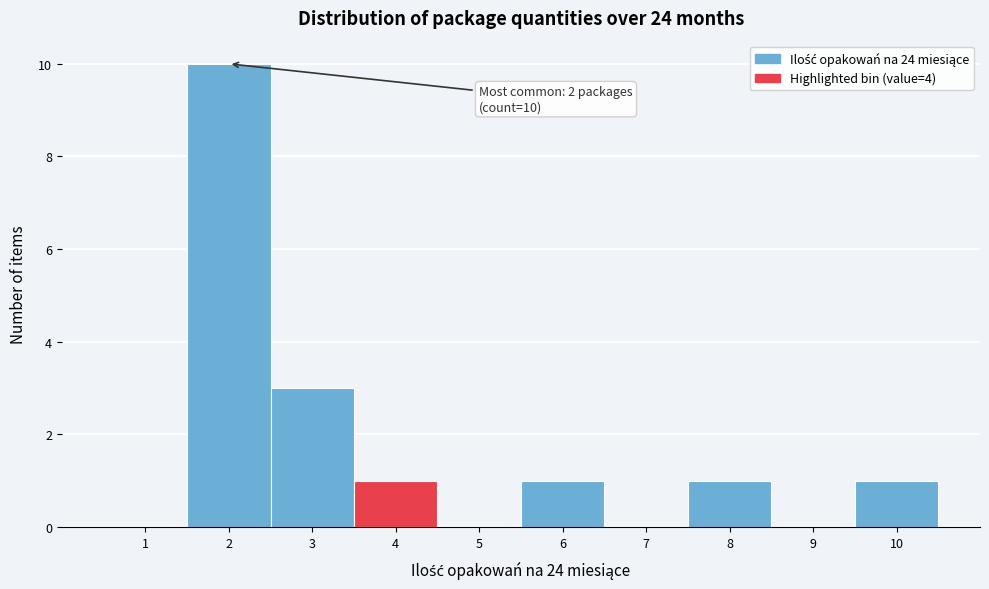

Over which range of the x-axis is the bar tallest?

1.5 to 2.5